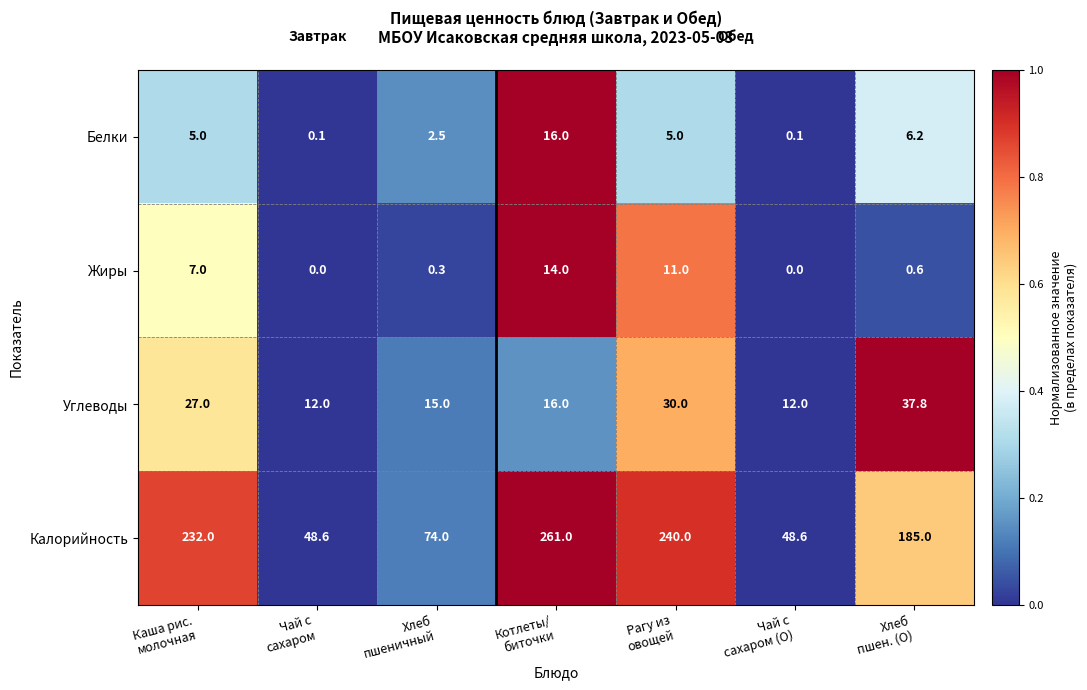

What is the difference between the maximum and minimum values in the Жиры series?

14.0